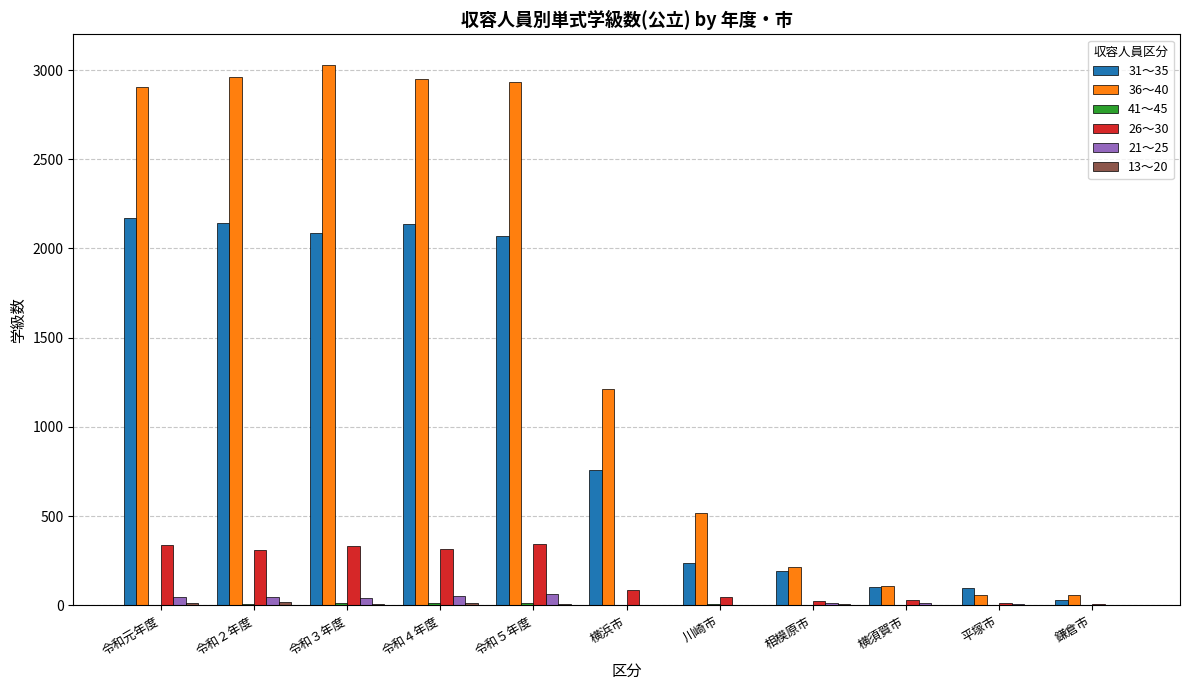

What is the total value across all series at 川崎市?

806